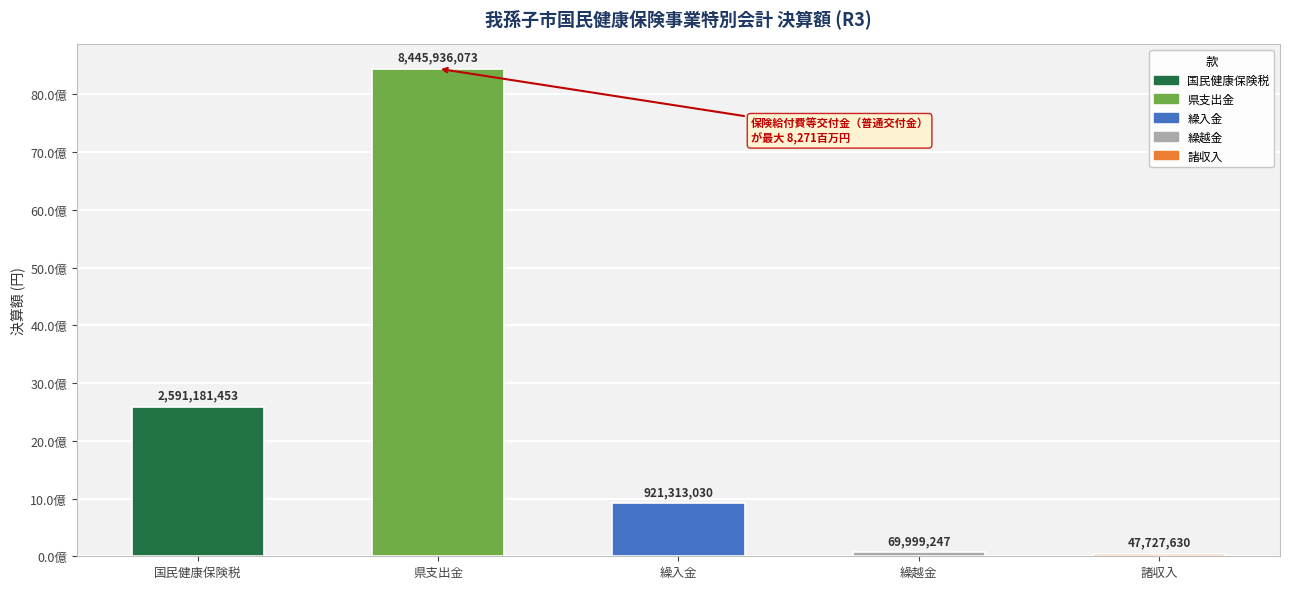

Which has a higher value, 県支出金 or 繰越金?

県支出金